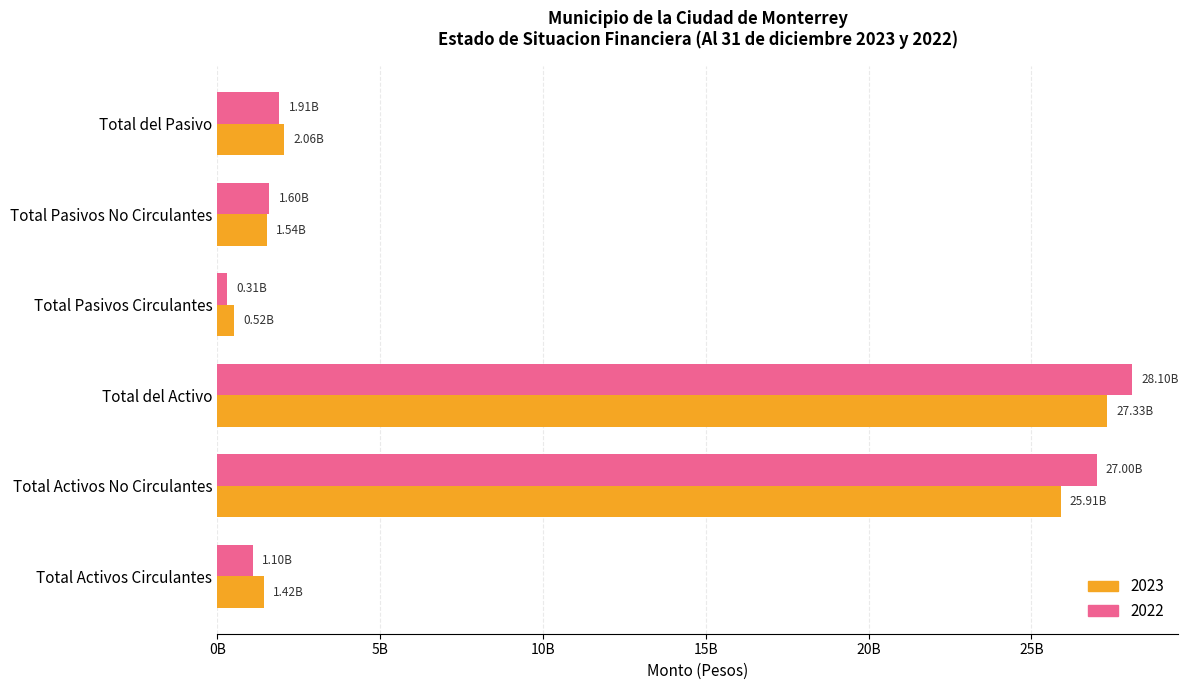

What are all the series names shown in the legend?

2023, 2022